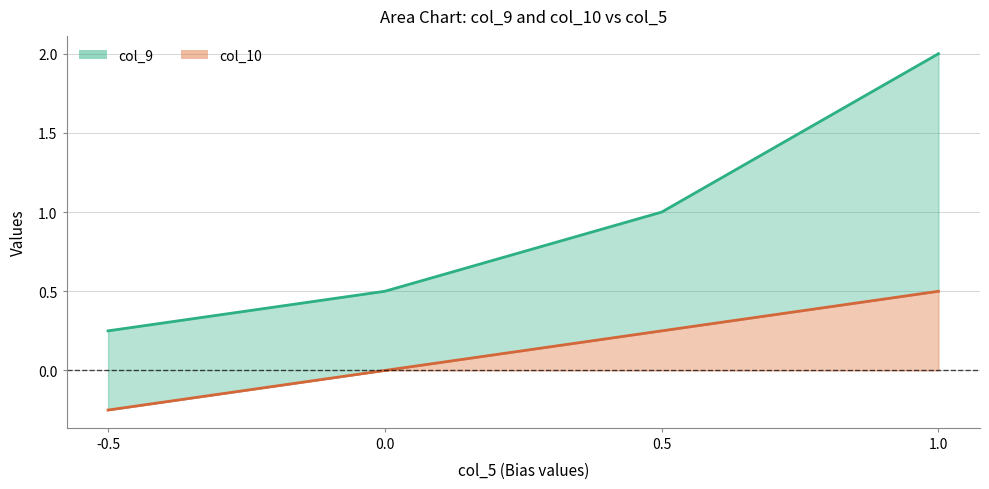

What is the smallest value displayed?

-0.2